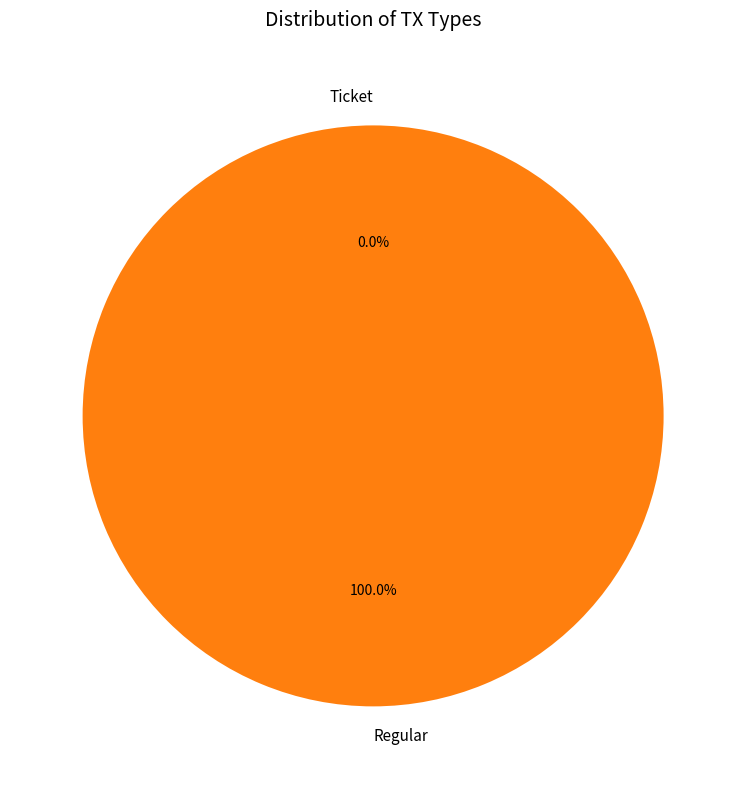

To the nearest percent, what is the difference between the Ticket and Regular slice percentages?

100%